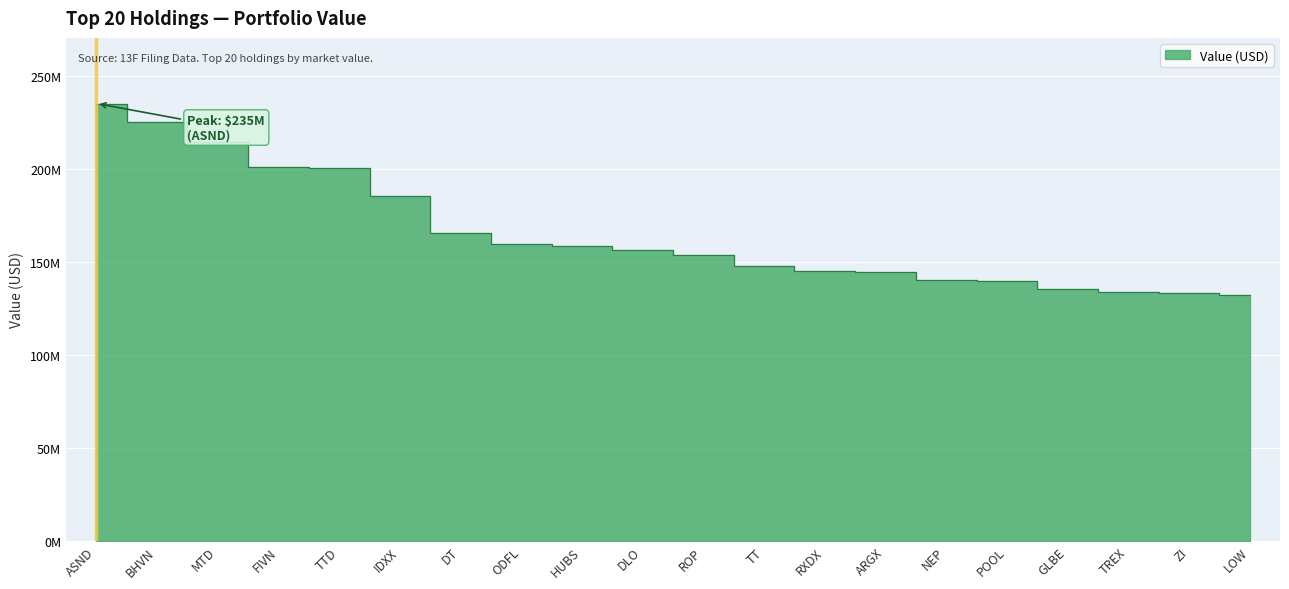

What is the value of the 8th point from the left?

159551000